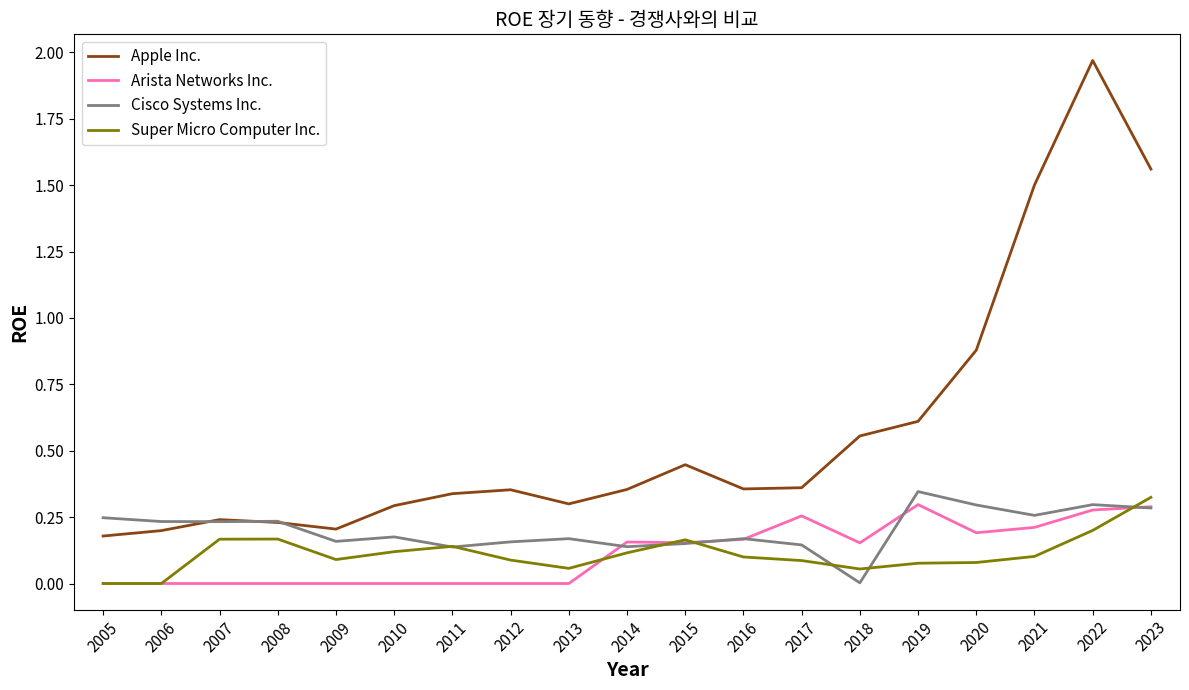

In Super Micro Computer Inc., how many points are higher than both neighbors (excluding endpoints)?

3